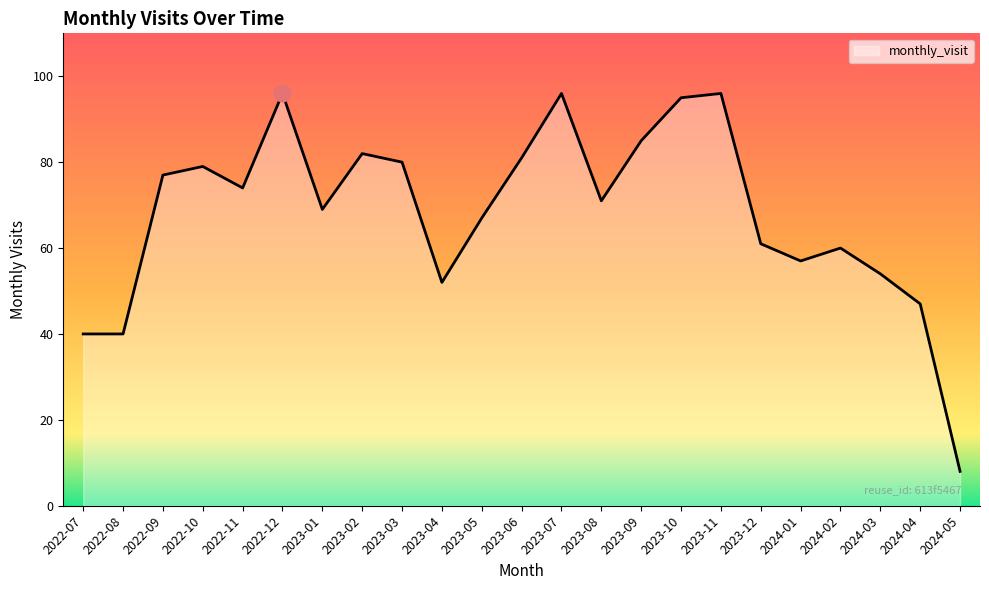

What is the average value?

68